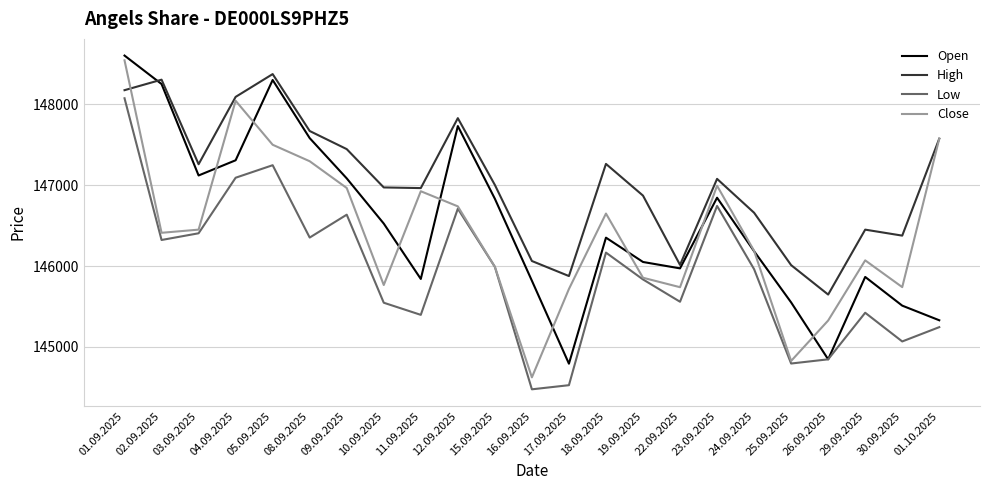

What value does the Open series have at 03.09.2025, to the nearest 10?

147120